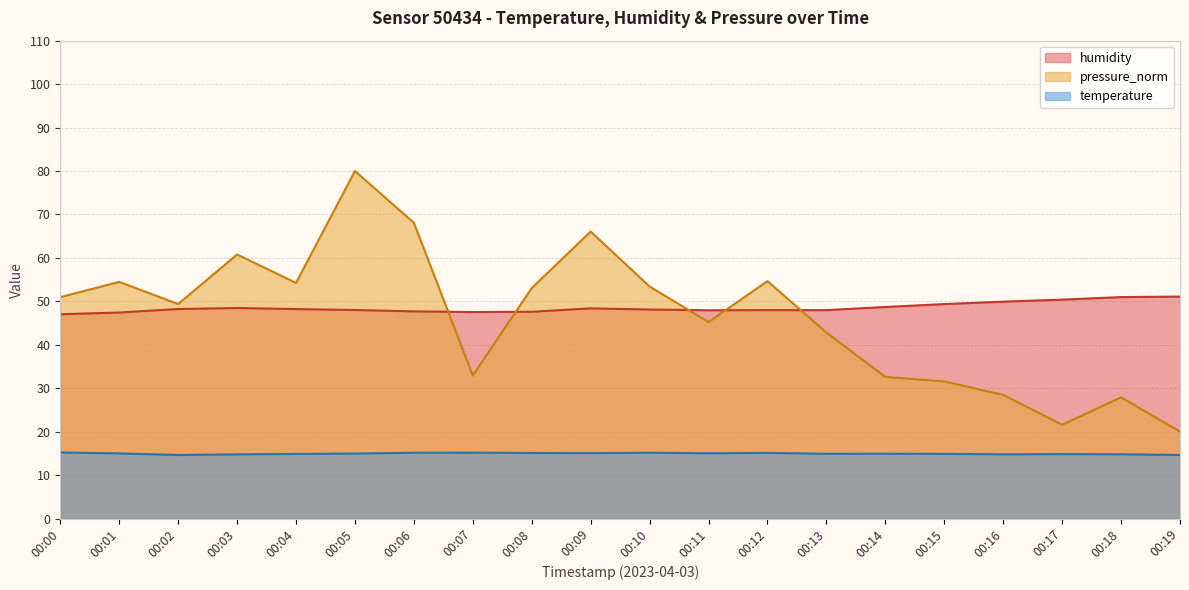

Reading right to left, transcribe all the data shown in this chart.

temperature: 14.6	14.8	14.8	14.8	14.9	14.9	14.9	15.1	15.0	15.2	15.1	15.1	15.2	15.2	15.0	14.9	14.8	14.6	15.0	15.2
humidity: 51.1	51.0	50.4	49.9	49.4	48.7	48.0	48.0	48.0	48.1	48.4	47.6	47.5	47.7	48.0	48.2	48.5	48.2	47.4	47.0
pressure_norm: 20.0	27.9	21.6	28.5	31.6	32.6	42.8	54.6	45.2	53.4	66.1	53.1	32.9	68.1	80.0	54.2	60.8	49.4	54.5	51.0